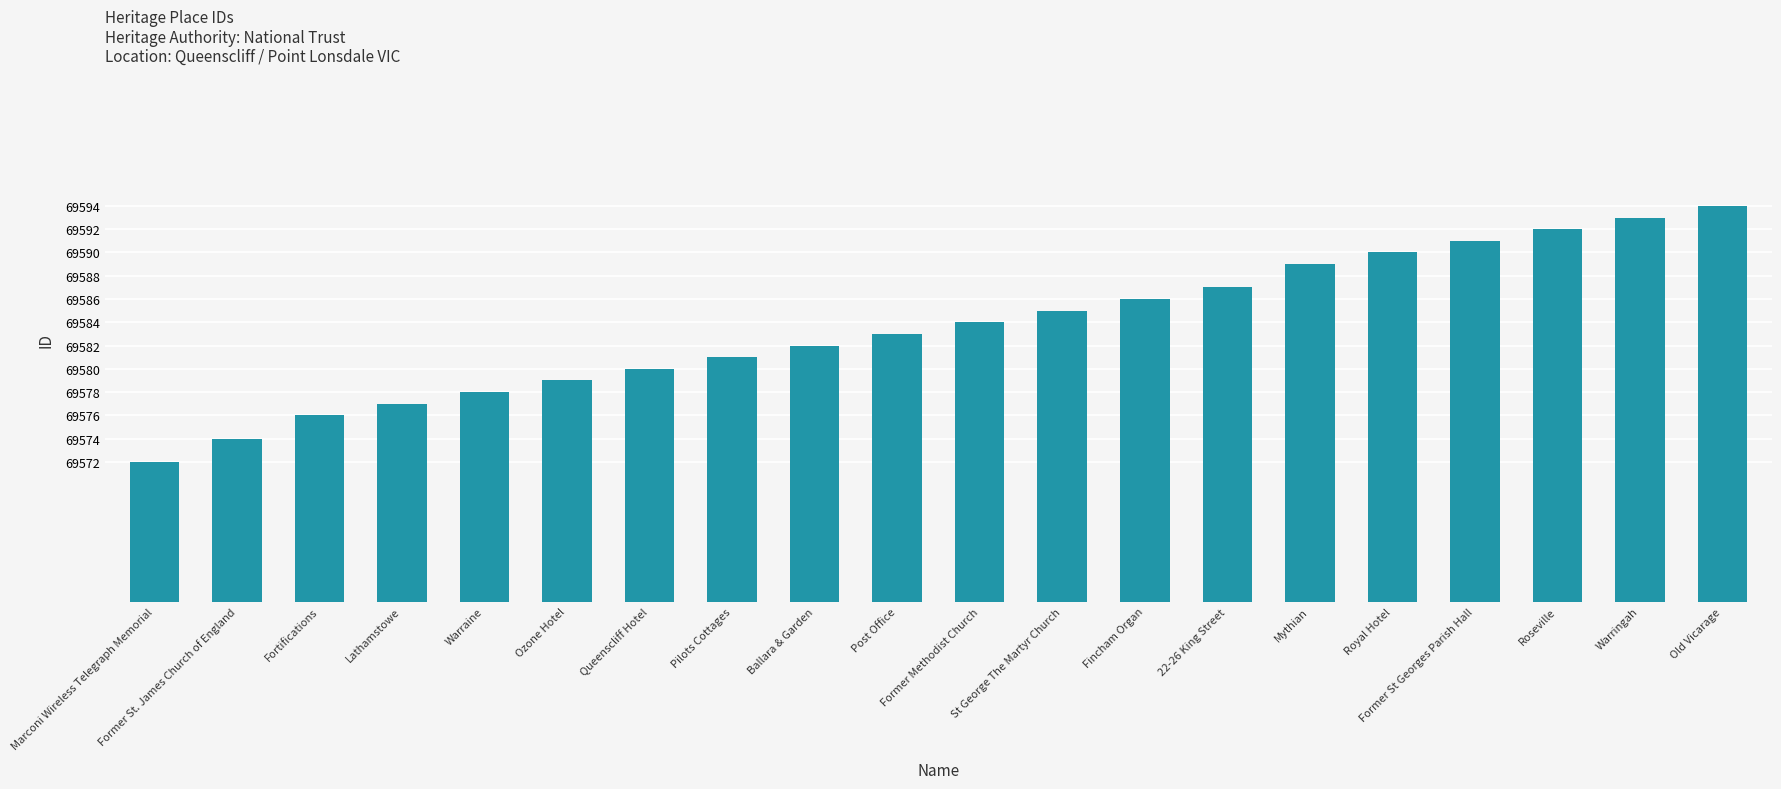

Rank the categories by value from highest to lowest.

Old Vicarage, Warringah, Roseville, Former St Georges Parish Hall, Royal Hotel, Mythian, 22-26 King Street, Fincham Organ, St George The Martyr Church, Former Methodist Church, Post Office, Ballara & Garden, Pilots Cottages, Queenscliff Hotel, Ozone Hotel, Warraine, Lathamstowe, Fortifications, Former St. James Church of England, Marconi Wireless Telegraph Memorial